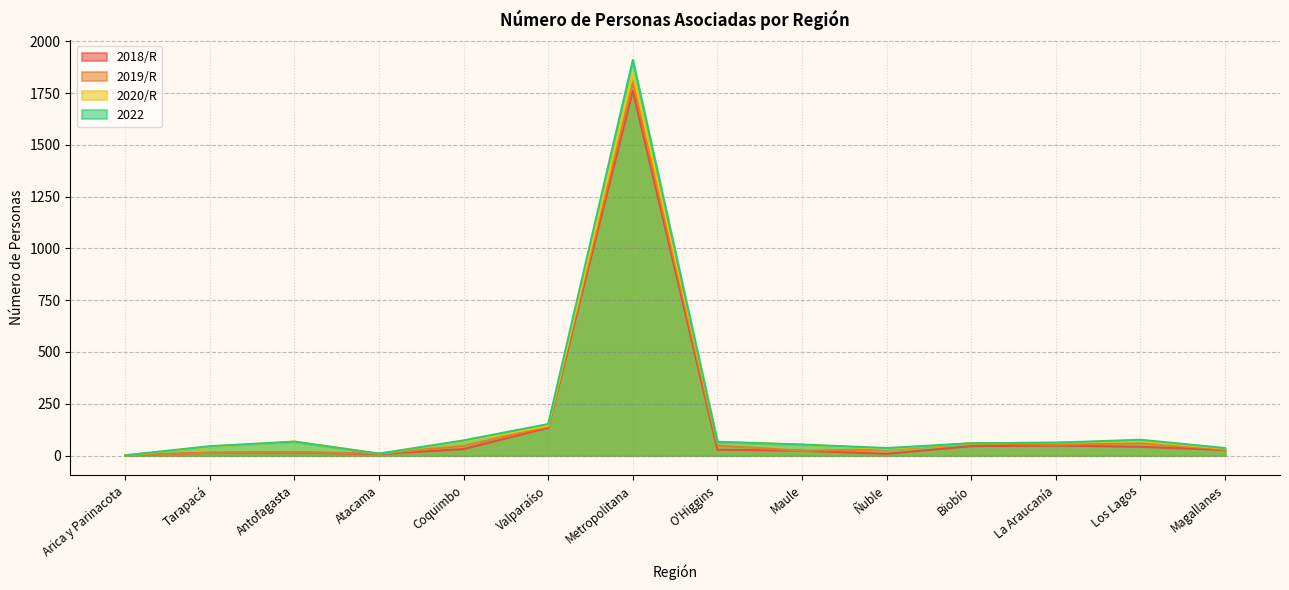

True or false: 2022 has more than 2 points higher than both neighbors.

True